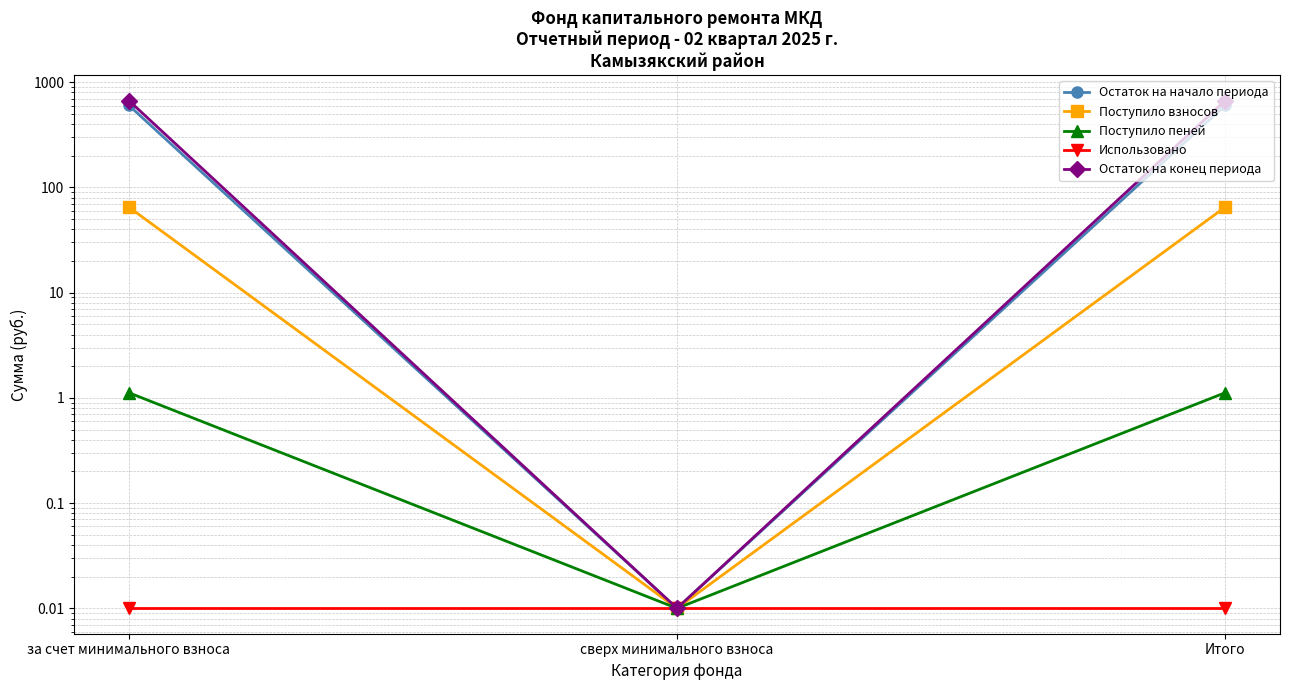

True or false: Остаток на начало периода has a value of 0.0 at сверх минимального взноса.

True